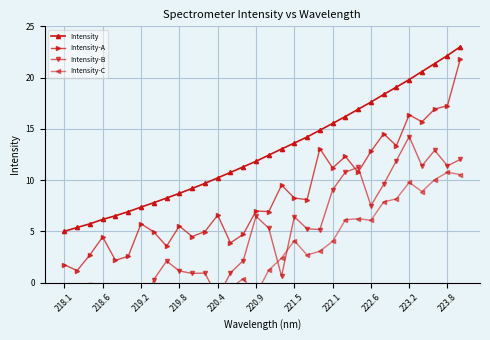

How many data points does each series have?

32